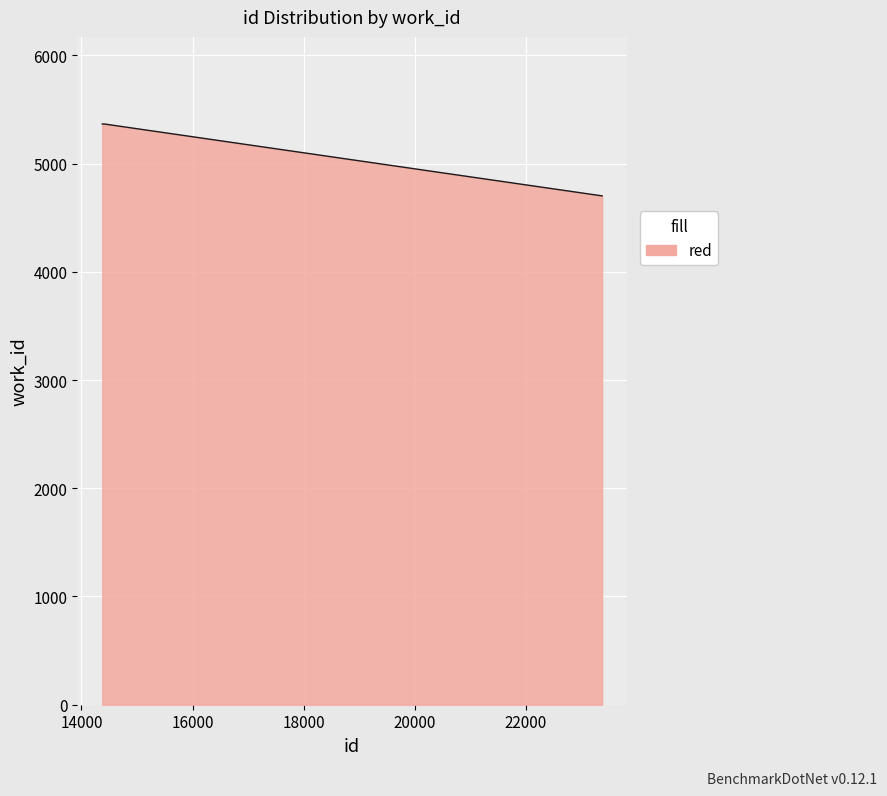

Reading left to right, extract all data points from this chart.

5366	5366	5366	5366	4702	4702